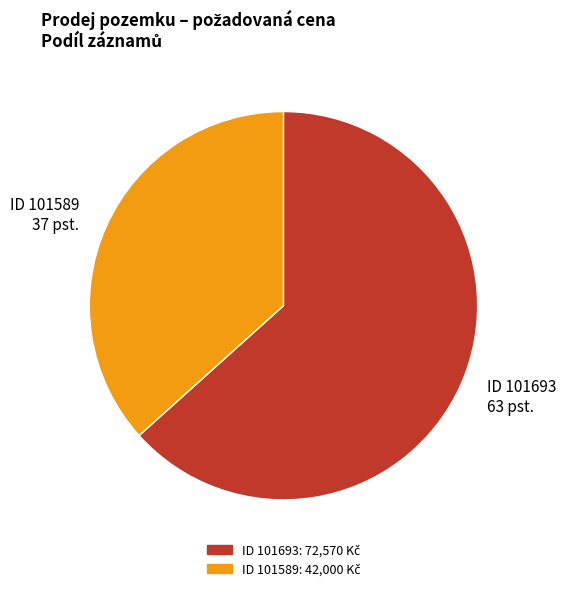

The ID 101589 37 pst. slice represents 48% of the pie. True or false?

False